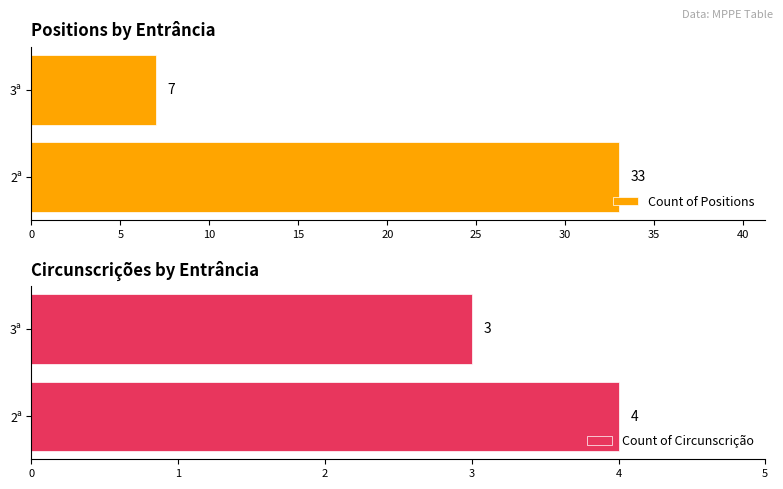

What is the value of the Count of Positions bar at the 1st from the left?

33